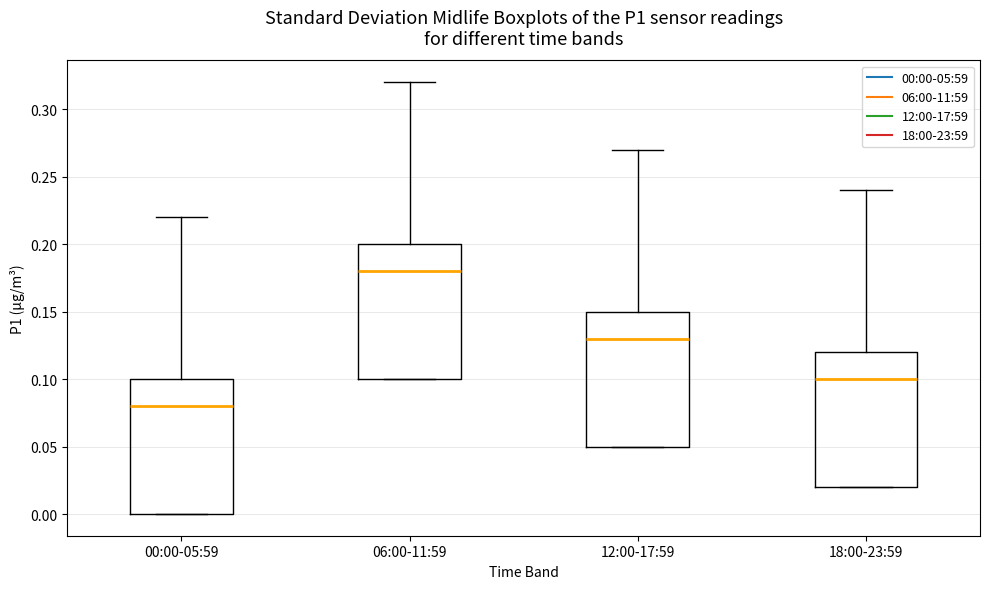

Where is the upper edge of the box for 18:00-23:59 on the y-axis? The values are not printed on the chart, so give them approximately, as read against the axis.

0.12